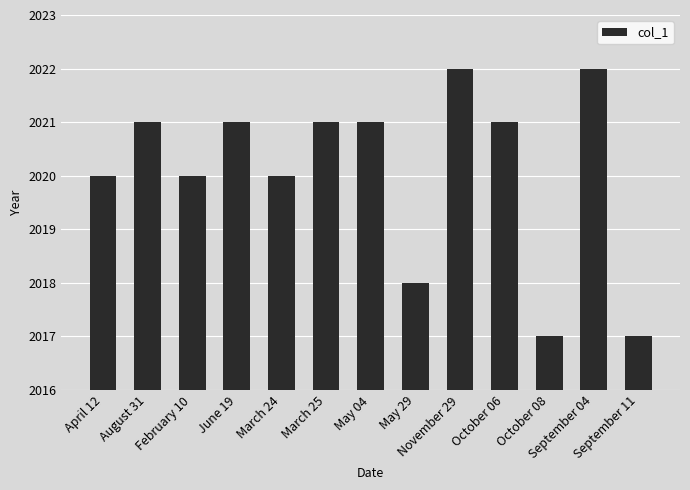

What is the label of the 13th bar from the left?

September 11